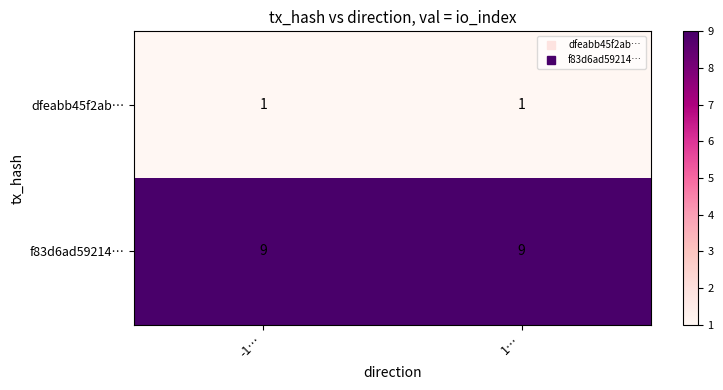

What is the average value of the f83d6ad59214… series?

9